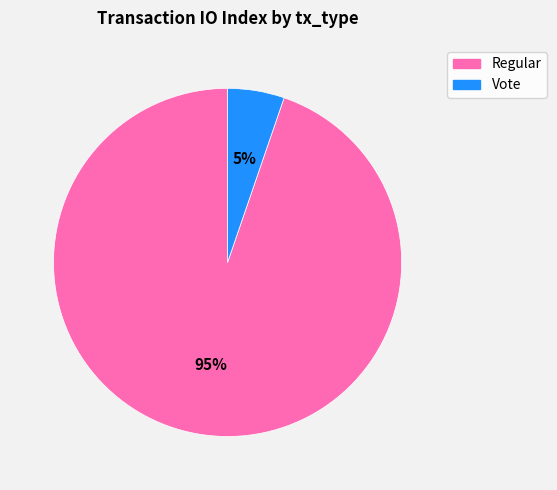

The Regular slice represents 99% of the pie. True or false?

False